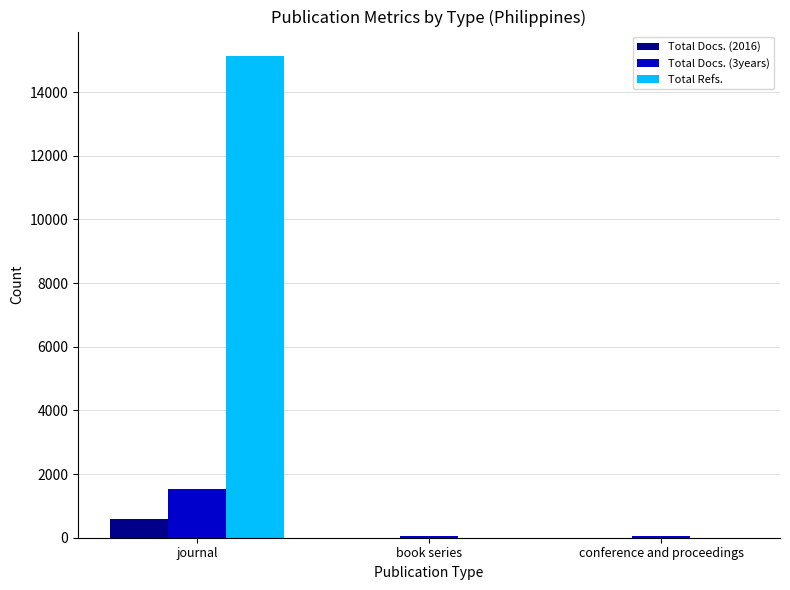

What is the maximum value for Total Refs.?

15147